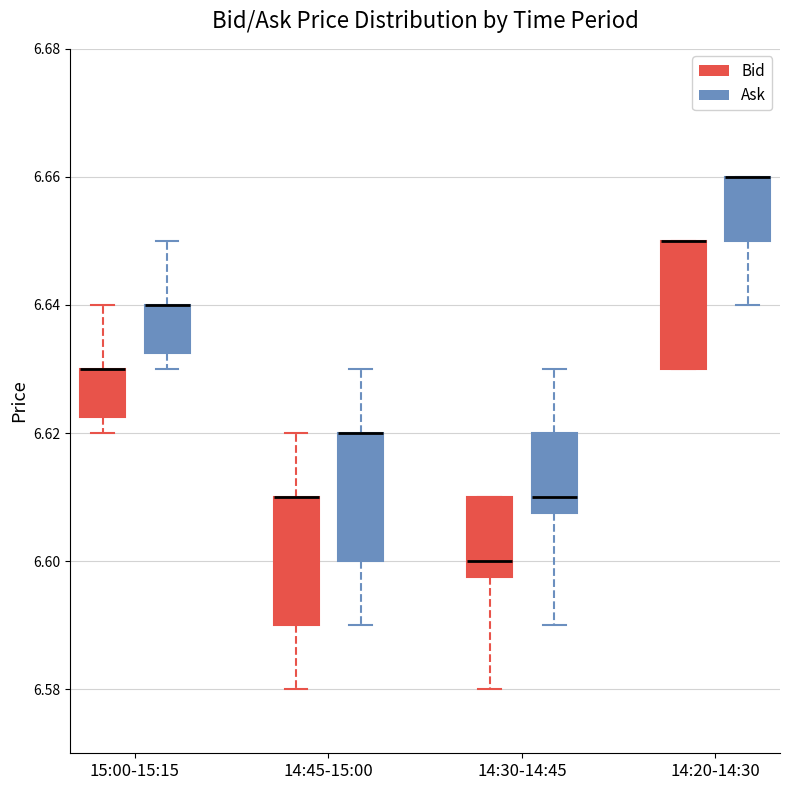

Reading left to right, transcribe this box plot: for each box, give where its median line is, the range the box spans, and where its two whiskers end, as read against the y-axis. The values are not printed on the chart, so give them approximately, as read against the axis.

15:00-15:15 (Bid): median 6.630 (drawn on the box's upper edge), box 6.622 to 6.630, whiskers 6.620 to 6.640
15:00-15:15 (Ask): median 6.640 (drawn on the box's upper edge), box 6.632 to 6.640, whiskers 6.630 to 6.650
14:45-15:00 (Bid): median 6.610 (drawn on the box's upper edge), box 6.590 to 6.610, whiskers 6.580 to 6.620
14:45-15:00 (Ask): median 6.620 (drawn on the box's upper edge), box 6.600 to 6.620, whiskers 6.590 to 6.630
14:30-14:45 (Bid): median 6.600, box 6.598 to 6.610, whiskers 6.580 to 6.610
14:30-14:45 (Ask): median 6.610, box 6.608 to 6.620, whiskers 6.590 to 6.630
14:20-14:30 (Bid): median 6.650 (drawn on the box's upper edge), box 6.630 to 6.650, whiskers 6.630 to 6.650
14:20-14:30 (Ask): median 6.660 (drawn on the box's upper edge), box 6.650 to 6.660, whiskers 6.640 to 6.660